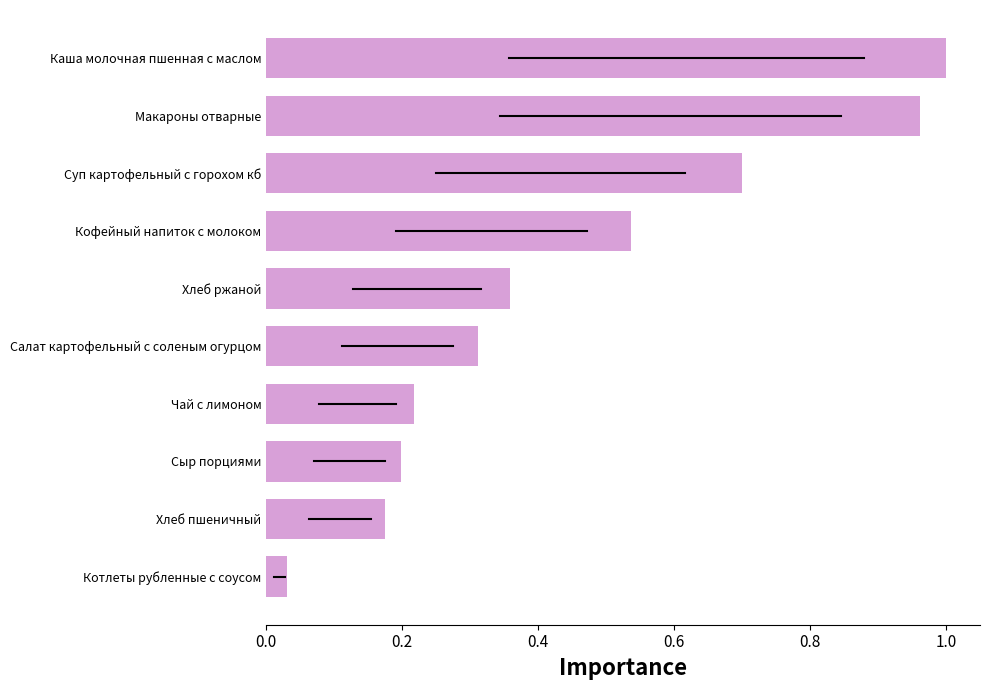

What is the sum of all values?

4.5